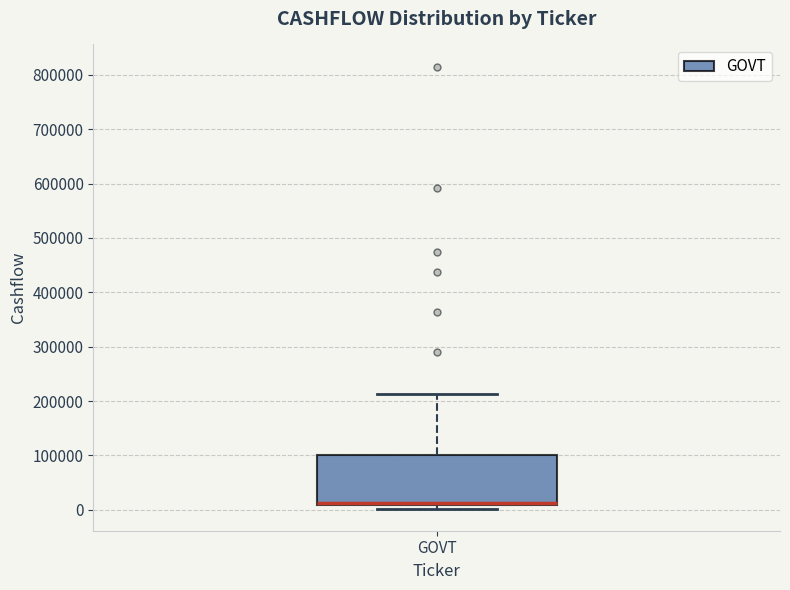

Read this box plot against the y-axis: the position of the median line, the range covered by the box, and the ends of both whiskers. The values are not printed on the chart, so give them approximately, as read against the axis.

median 10000 (just above the box's lower edge), box 10000 to 100000, whiskers 0 to 210000